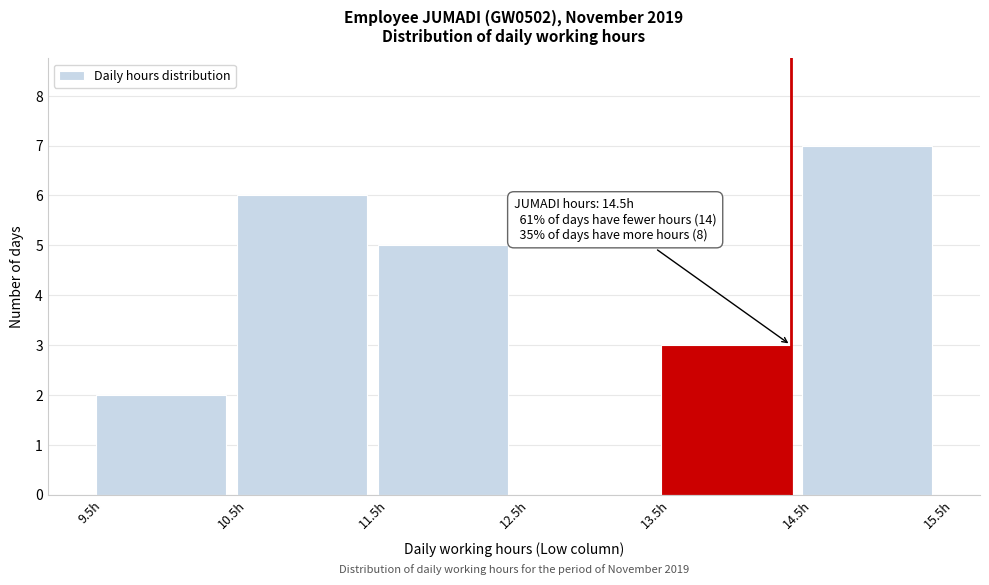

Which range on the x-axis has the tallest bar?

14.5 to 15.5